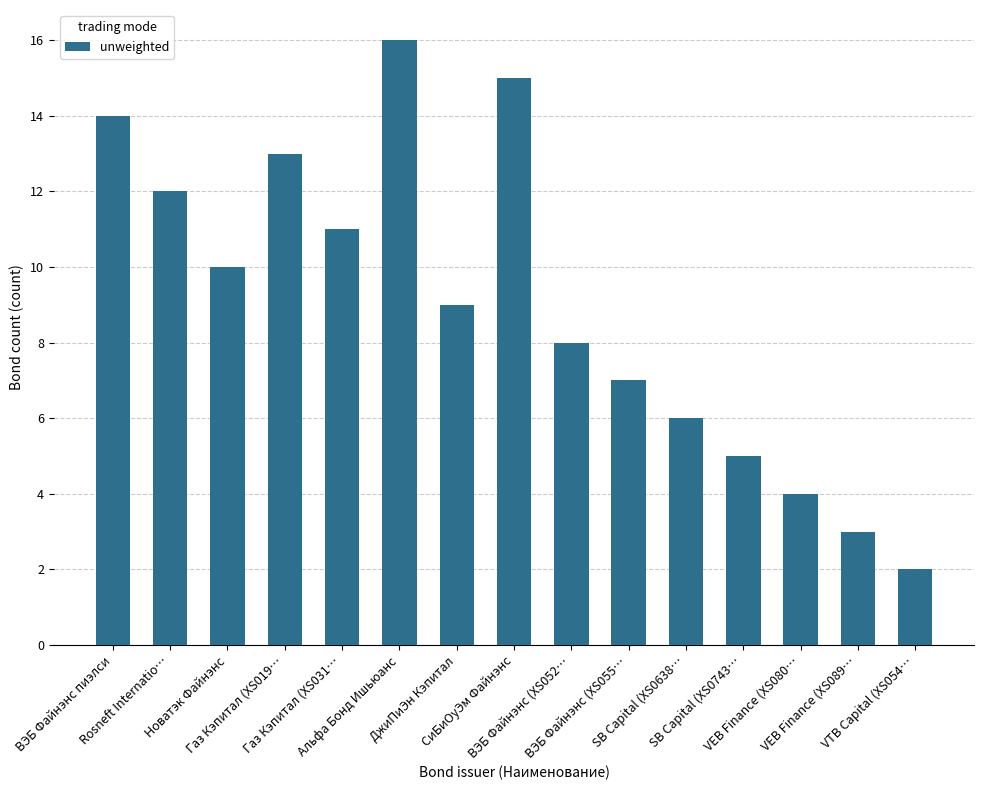

Which category has the lowest value across all series?

VTB Capital (XS054…